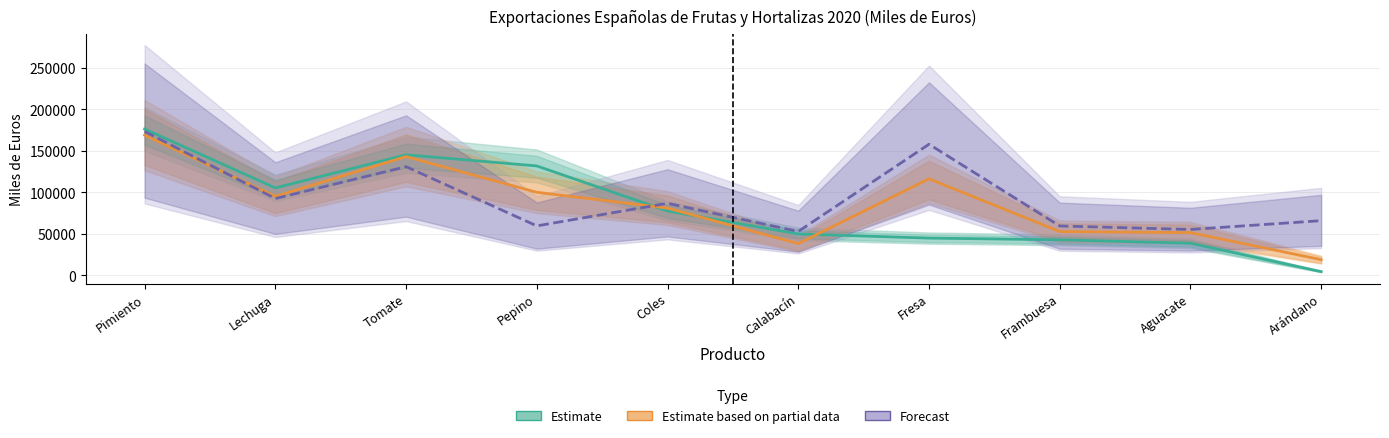

Does the chart display data point markers on the line(s)?

No